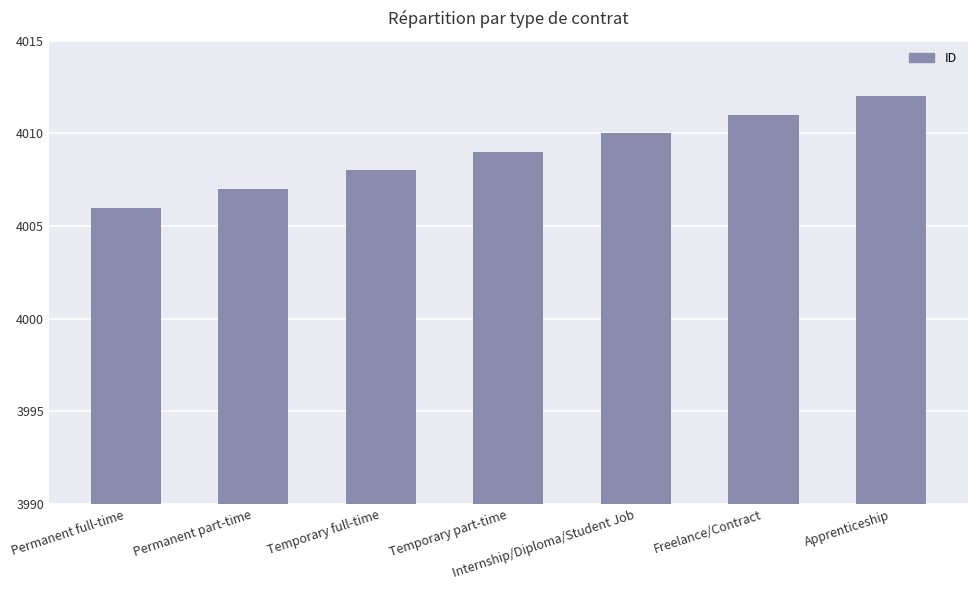

List the labels in order of value, largest first.

Apprenticeship, Freelance/Contract, Internship/Diploma/Student Job, Temporary part-time, Temporary full-time, Permanent part-time, Permanent full-time